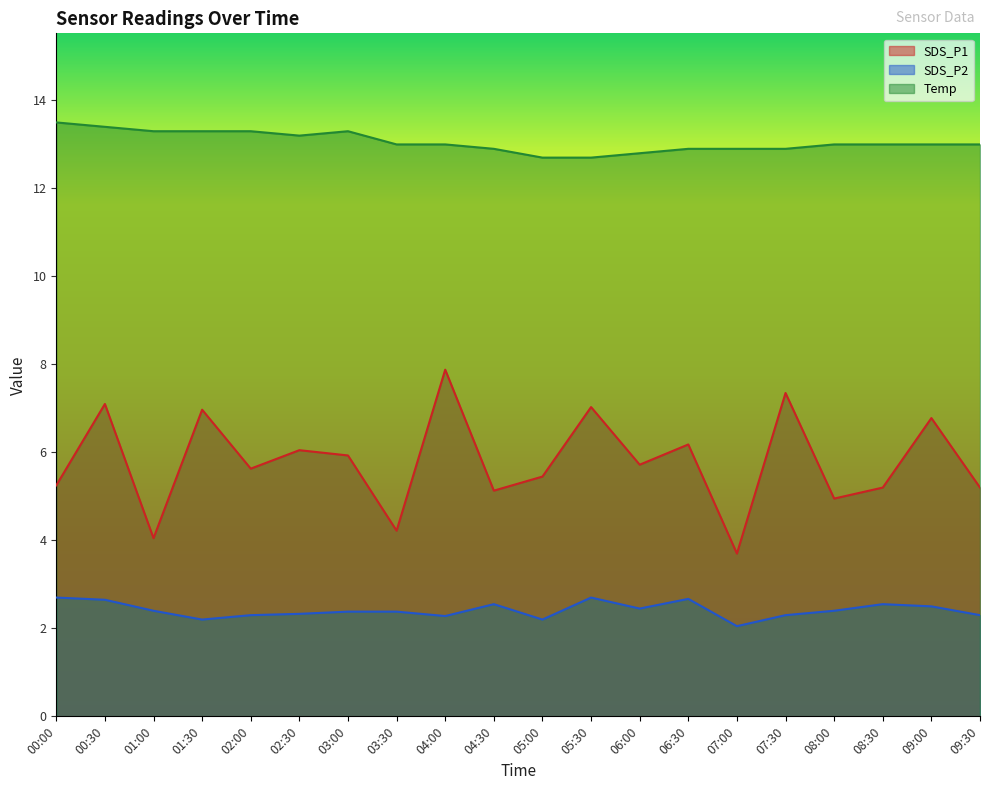

Does the chart display data point markers on the line(s)?

No